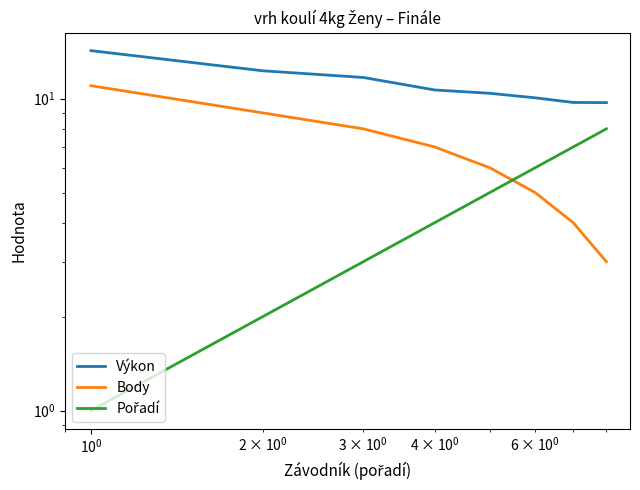

Which series has the widest spread of values?

Body